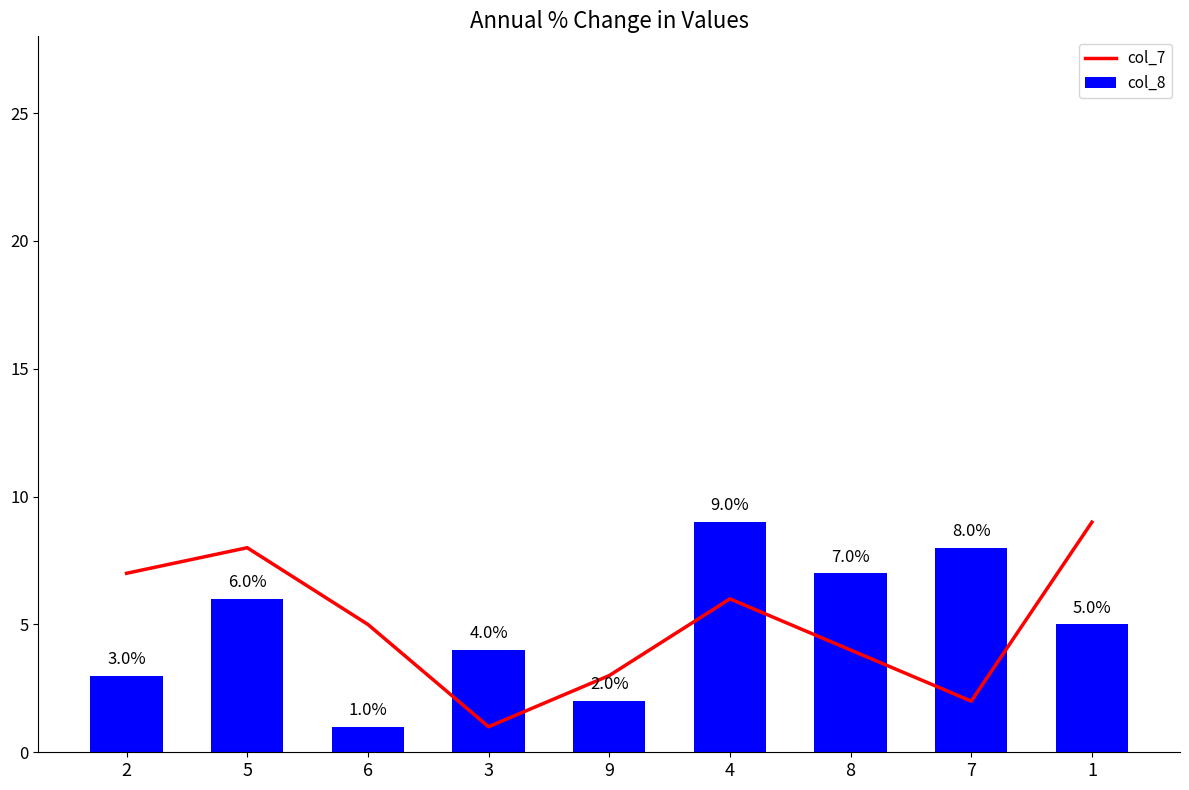

What is the difference between the col_8 values at 8 and 1?

2